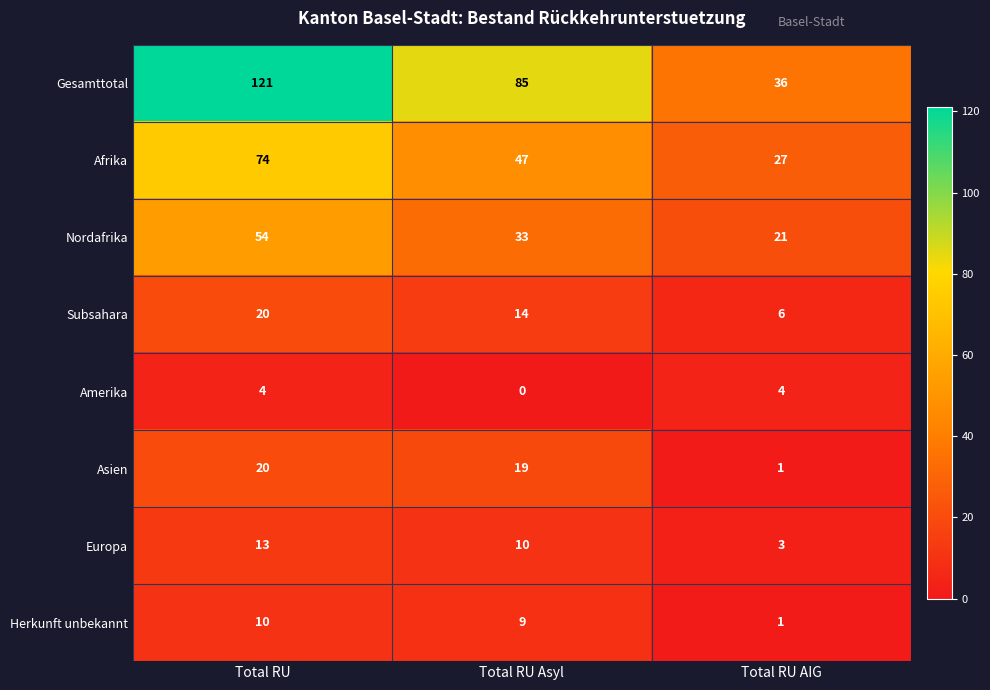

What is the sum of the Afrika values at Total RU AIG and Total RU Asyl?

74